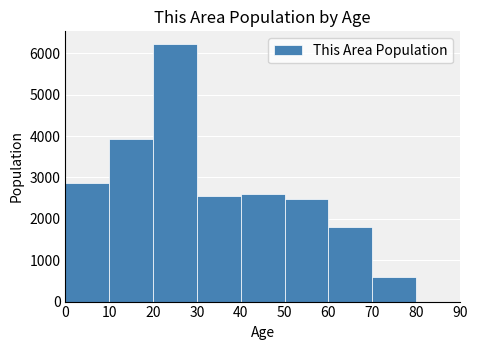

Reading left to right, list every bar in this chart as the range it spans on the x-axis followed by its height. The values are not printed on the chart, so give them approximately, as read against the axis.

0 to 10: 2900
10 to 20: 3900
20 to 30: 6200
30 to 40: 2600
40 to 50: 2600
50 to 60: 2500
60 to 70: 1800
70 to 80: 600
80 to 90: 0